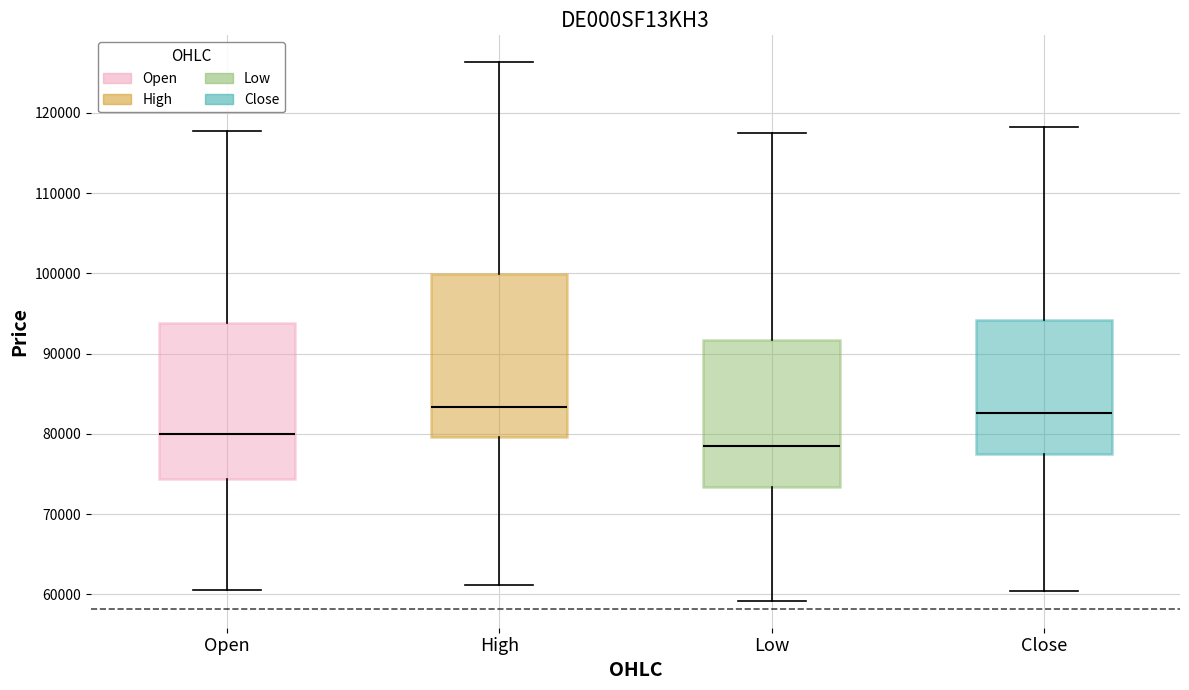

Where does the median line of the box for Close sit on the y-axis? The values are not printed on the chart, so give them approximately, as read against the axis.

83000